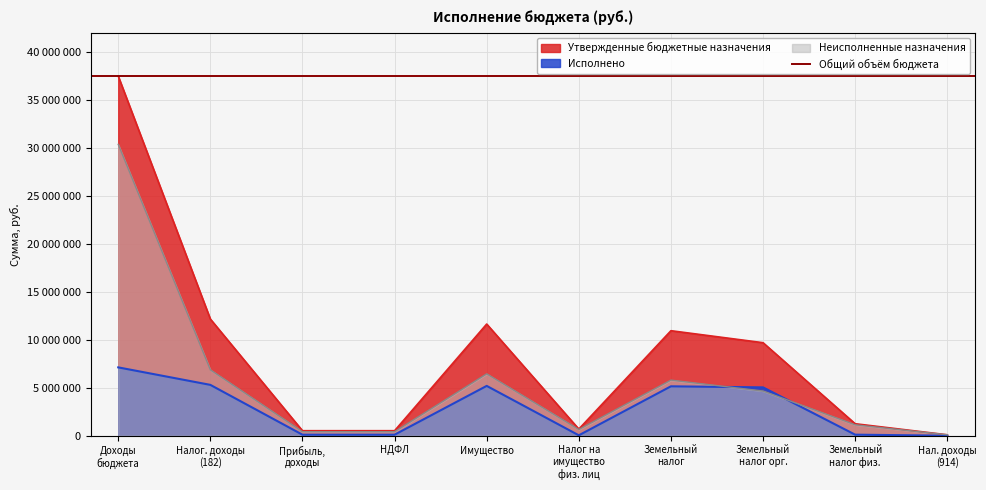

Is it true that Исполнено equals 7123841.1 at Доходы бюджета?

True